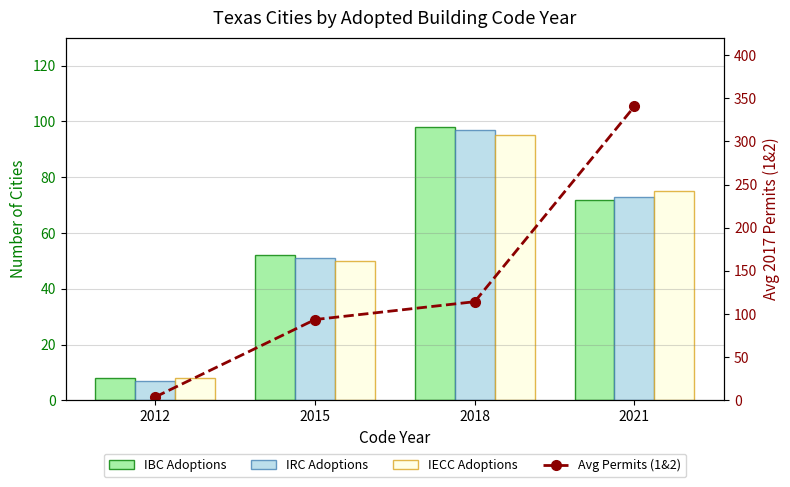

Reading left to right, transcribe all the data shown in this chart.

IBC Adoptions: 2012=8.0	2015=52.0	2018=98.0	2021=72.0
IRC Adoptions: 2012=7.0	2015=51.0	2018=97.0	2021=73.0
IECC Adoptions: 2012=8.0	2015=50.0	2018=95.0	2021=75.0
Avg Permits (1&2): 2012=4.0	2015=93.6	2018=114.3	2021=340.5